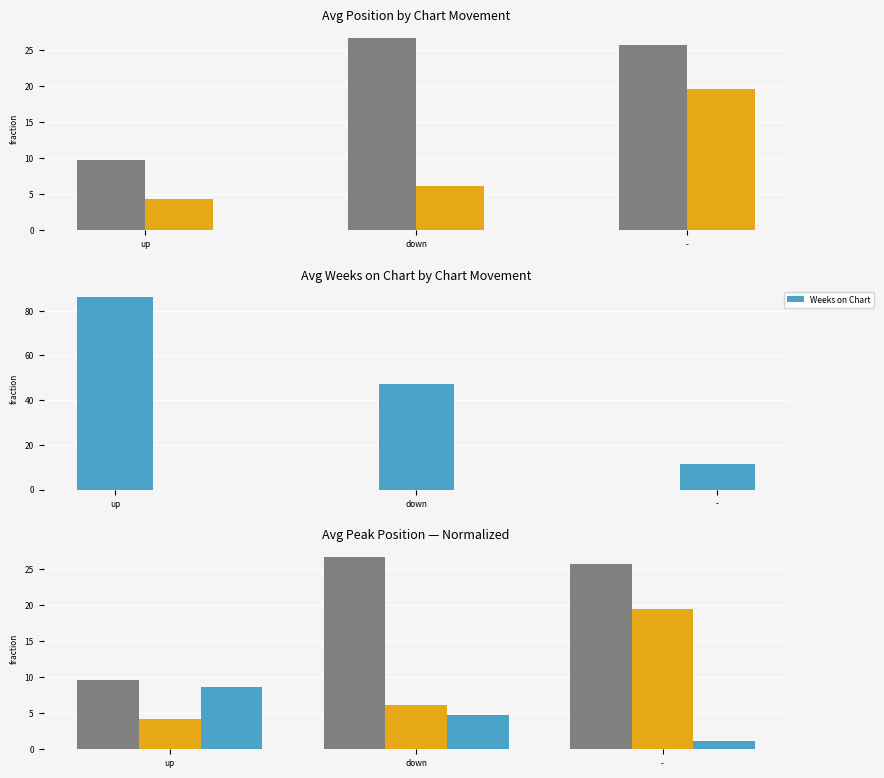

Which series has the largest range (max minus min)?

Position